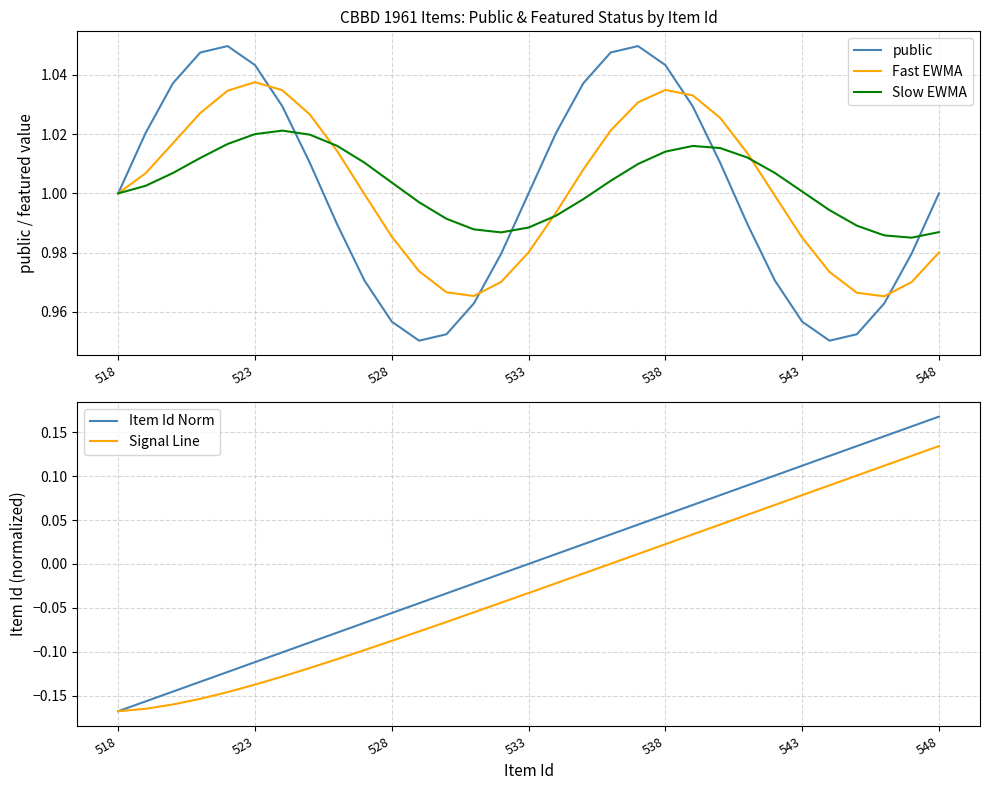

True or false: public has a value of 0.5 at 543.

False